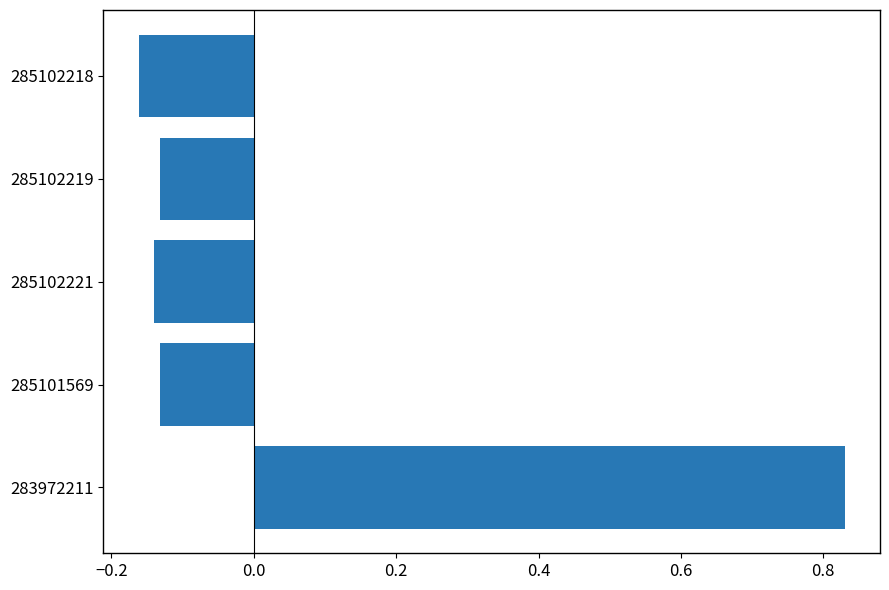

Is it true that the value at 285101569 is -0.2?

False